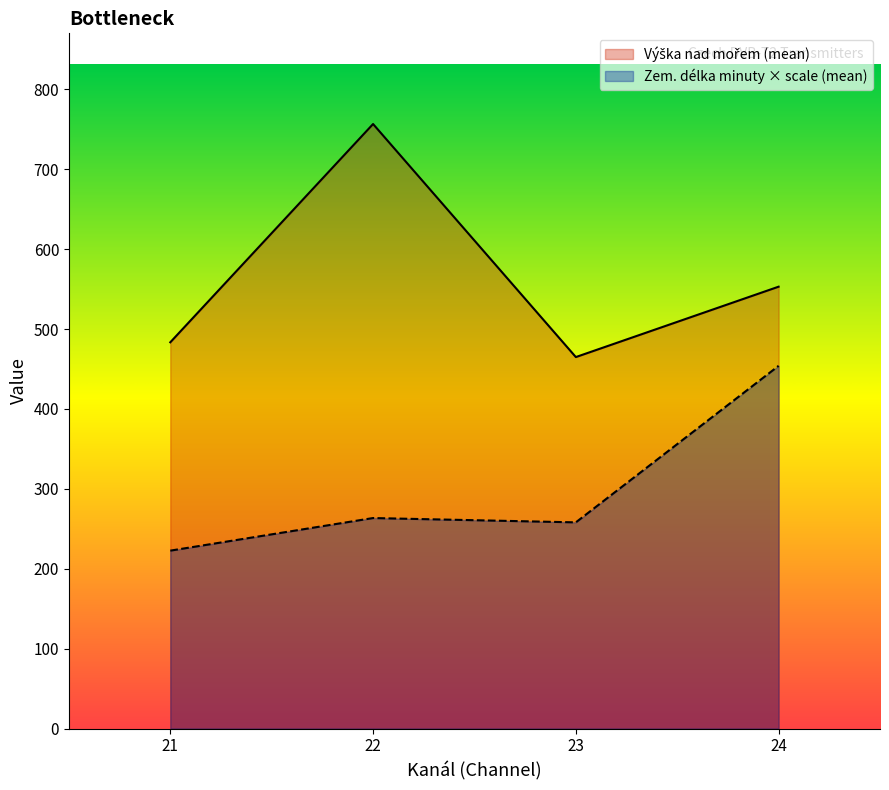

Is it true that Zem. délka minuty × scale (mean) equals 222.7 at 21?

True